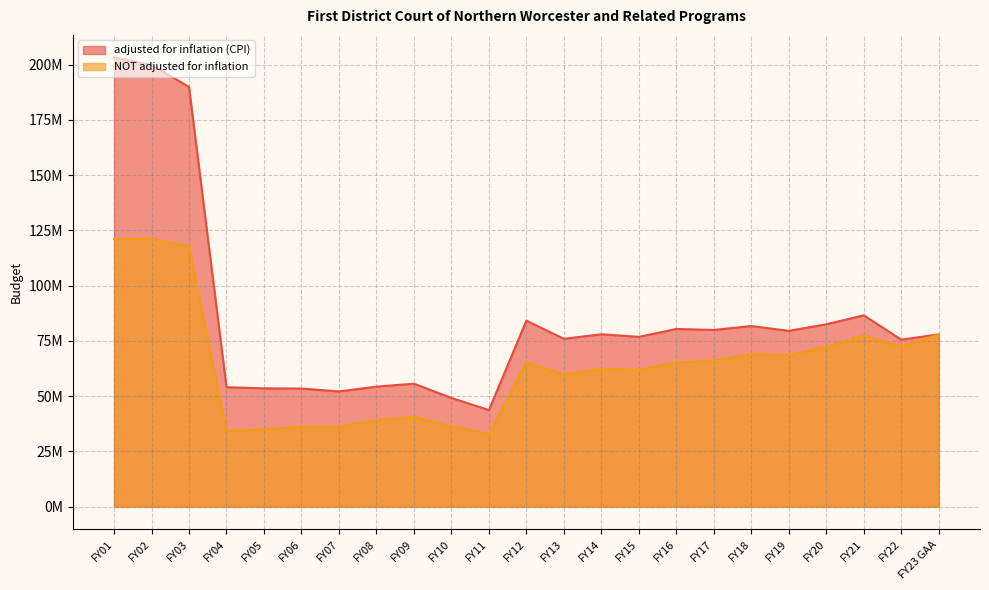

What is the sum of all NOT adjusted for inflation values?

1469093953